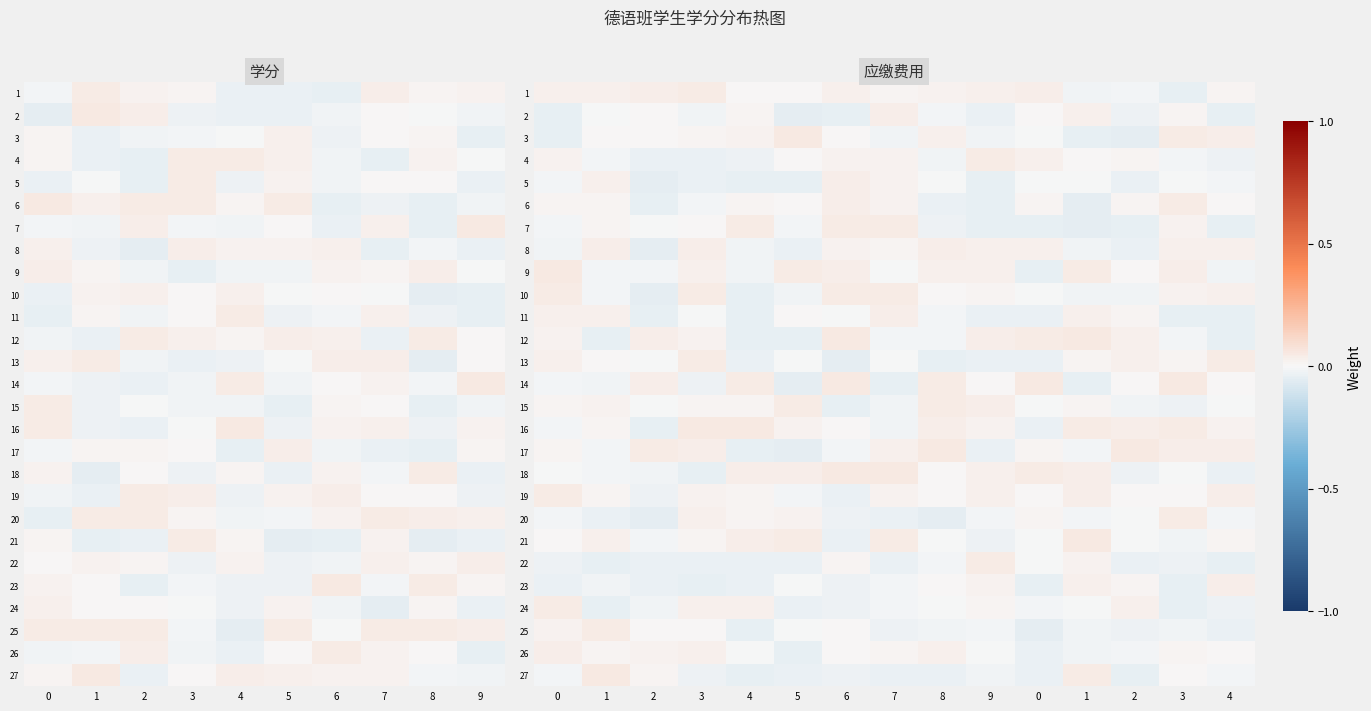

True or false: 8 has a value of -0.0 at 5.

True